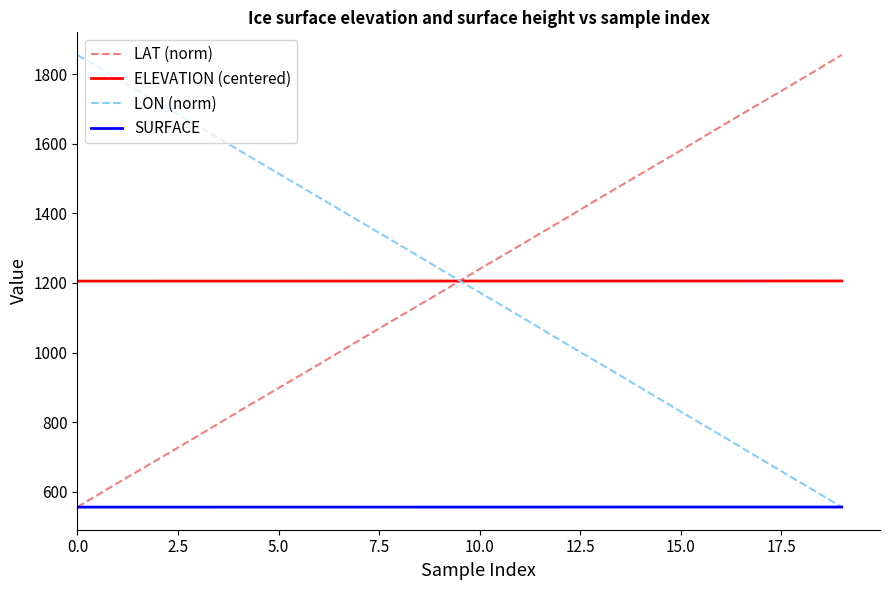

What is the maximum value for LAT (norm)?

1855.4